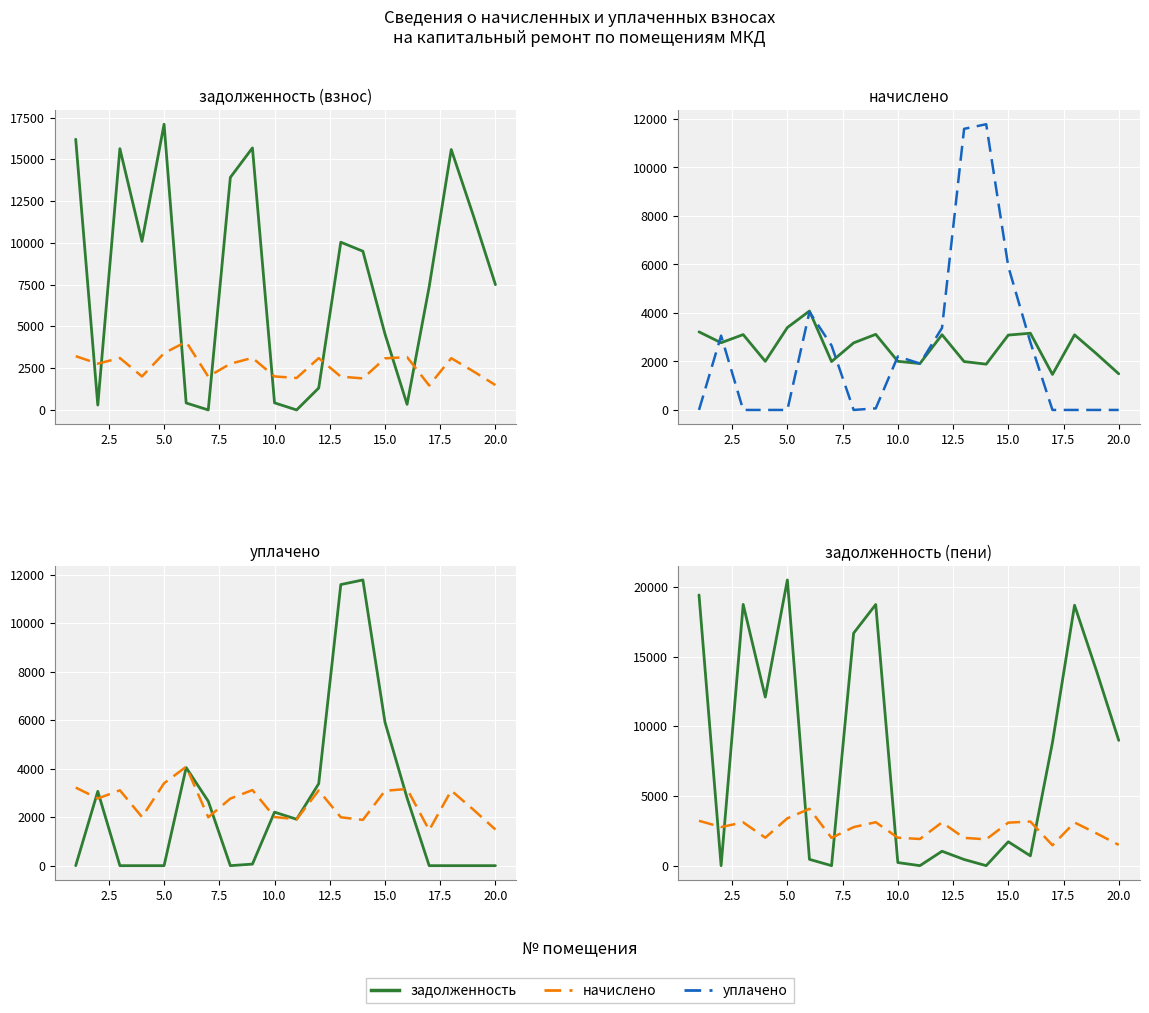

Is it true that задолженность (взнос) equals 9388.5 at 17?

False